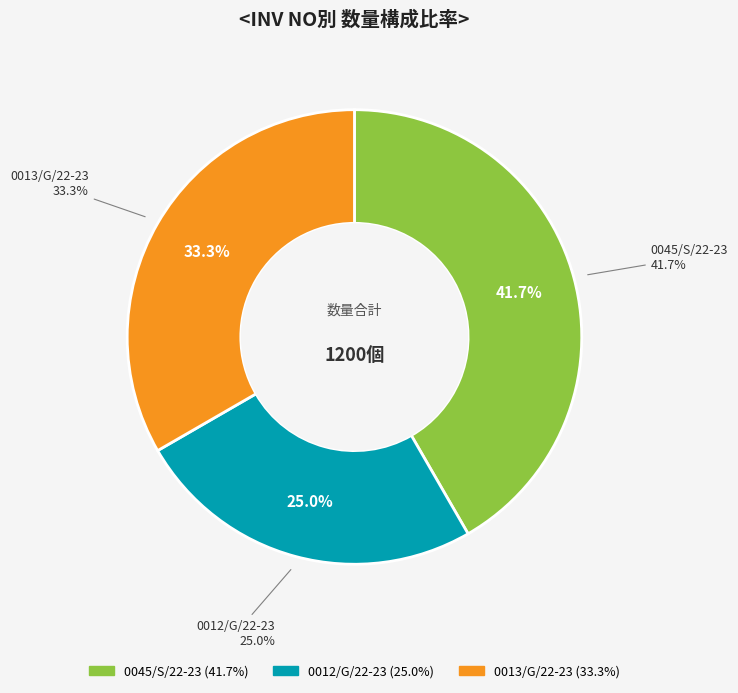

How many segments does this pie chart have?

3